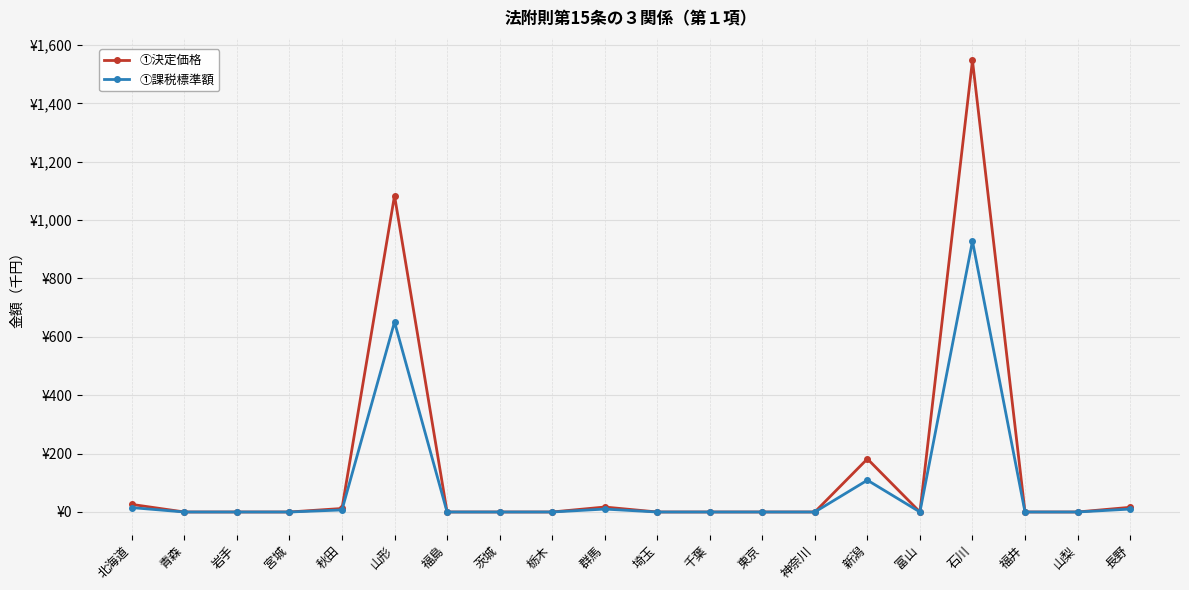

What is the average value of the ①決定価格 series?

144